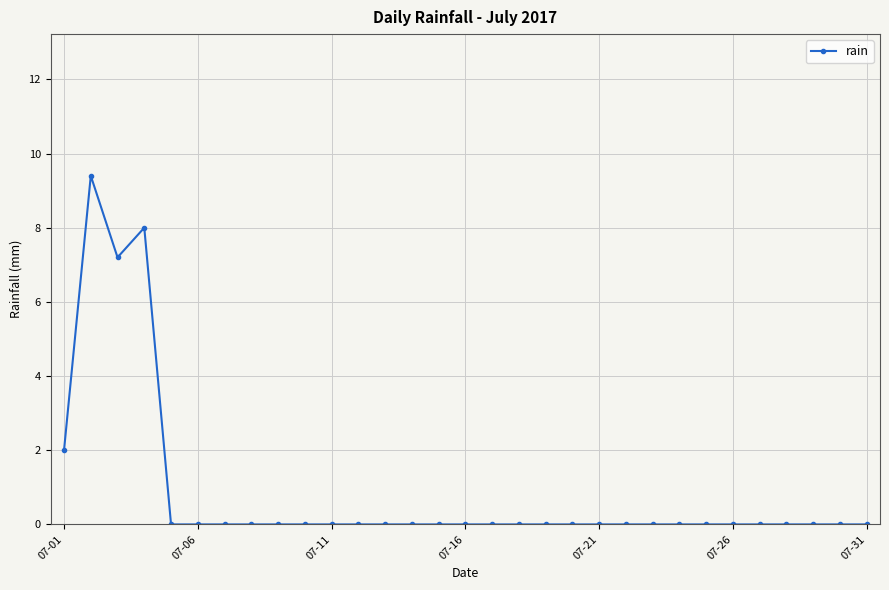

True or false: the data has more than 0 interior local peaks.

True